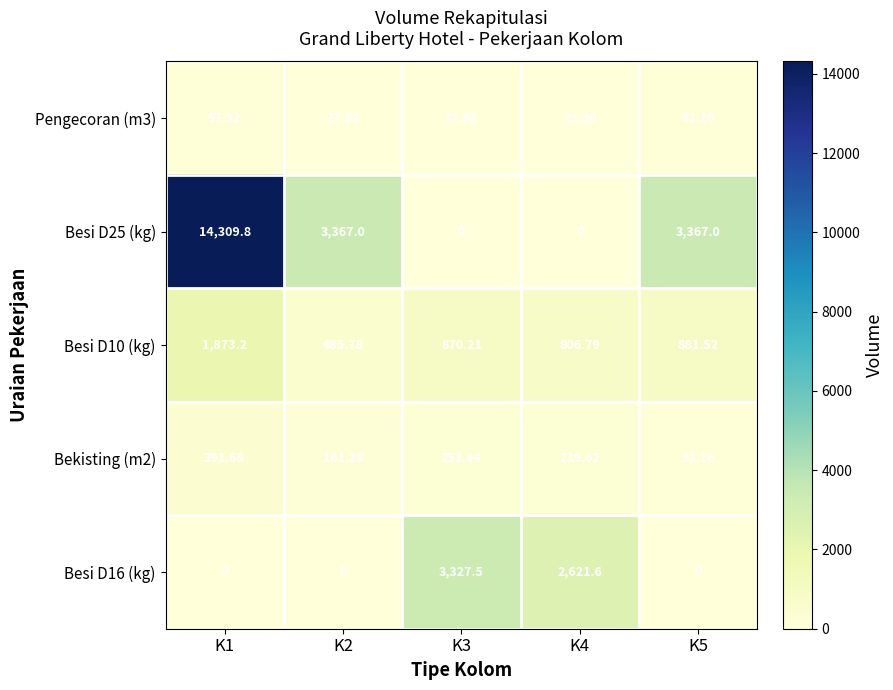

Is the value of Besi D10 (kg) at K4 greater than the value of Besi D25 (kg) at K4?

Yes